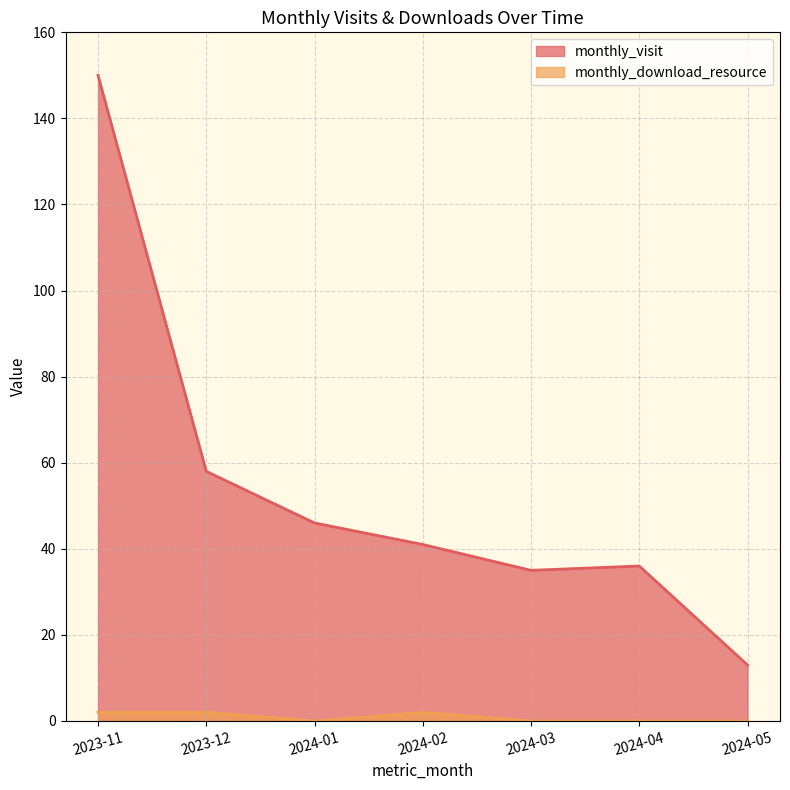

What is the difference between the highest and lowest values at 2023-12?

56